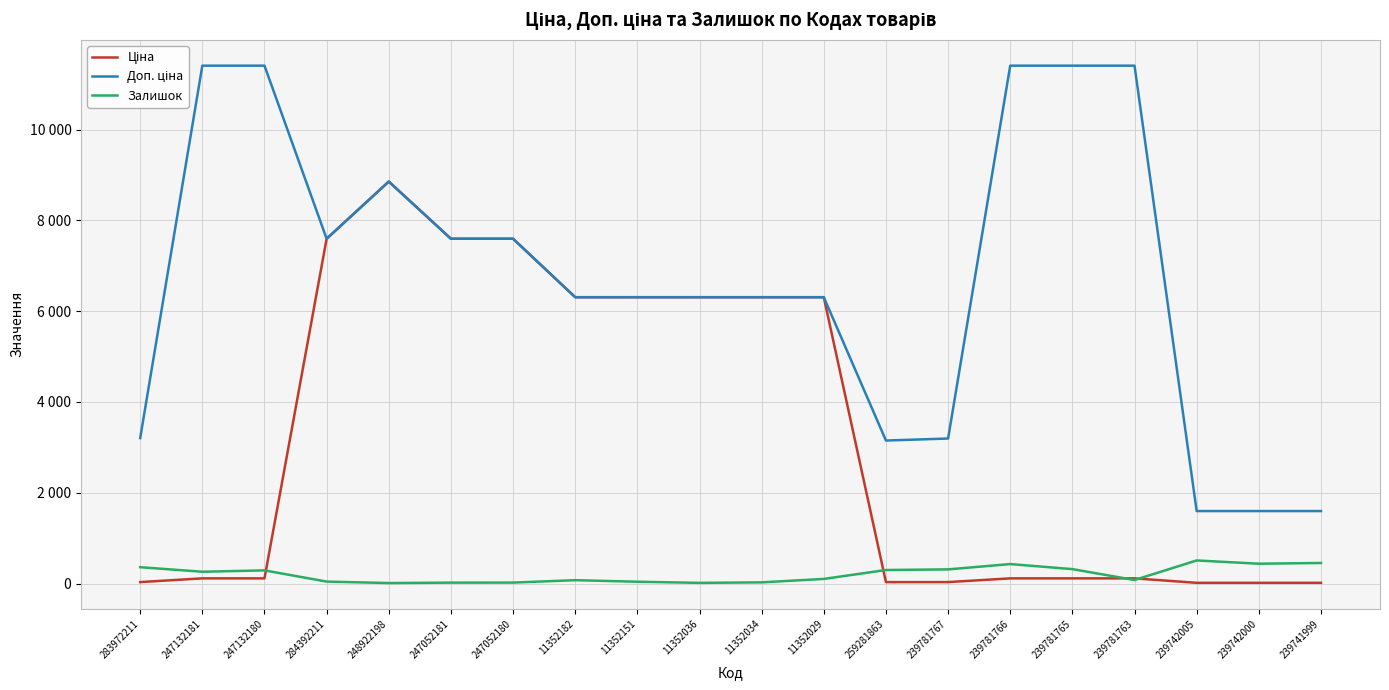

What is the value of the Залишок point at the 19th from the left?

437.0